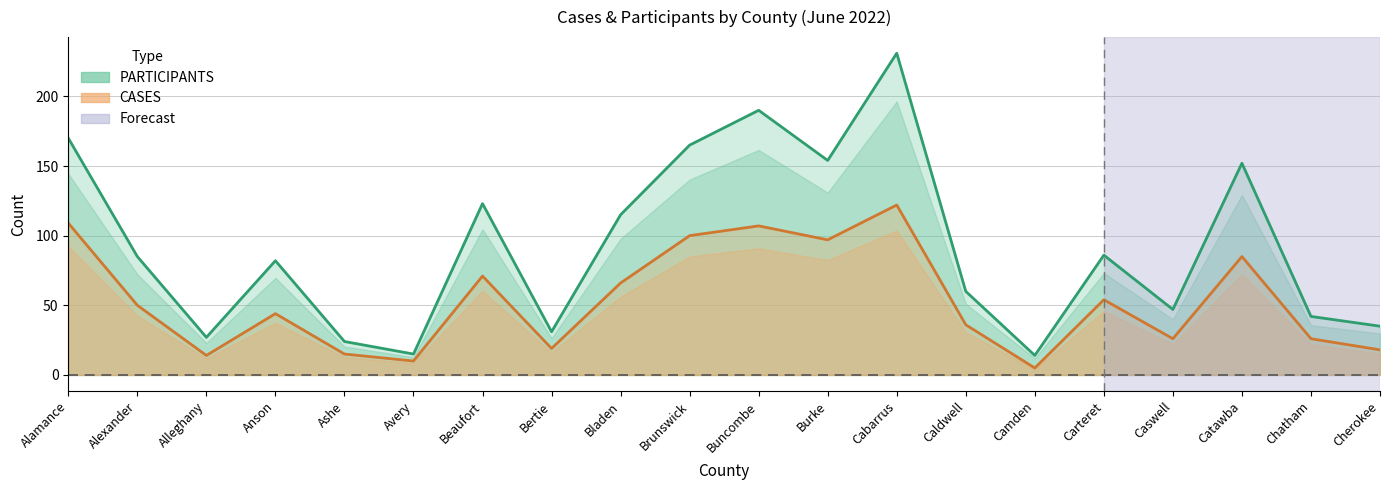

Which series changed the most between Anson and Avery?

PARTICIPANTS